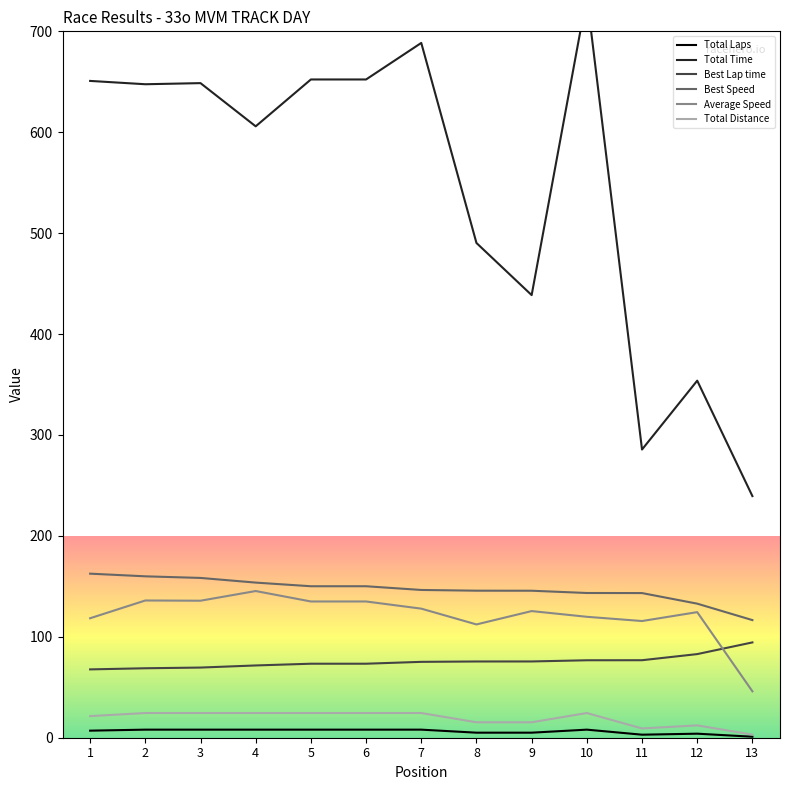

True or false: Total Laps and Average Speed cross at least once.

False